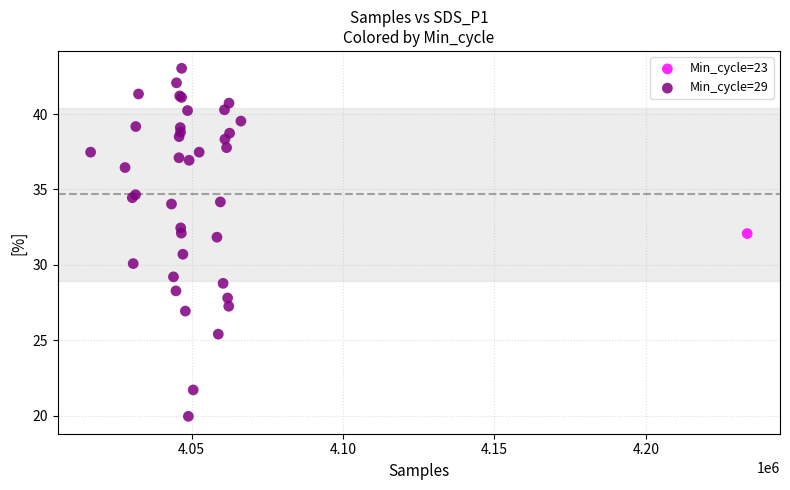

What are all the series names shown in the legend?

Min_cycle=23, Min_cycle=29